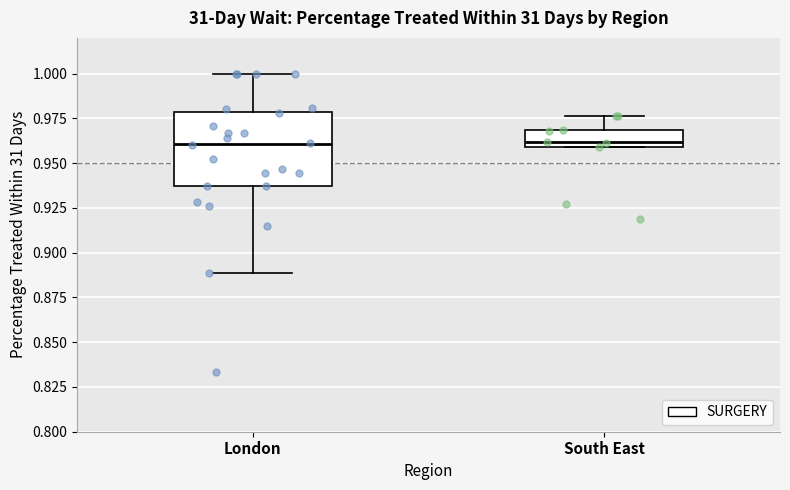

Reading left to right, transcribe this box plot: for each box, give where its median line is, the range the box spans, and where its two whiskers end, as read against the y-axis. The values are not printed on the chart, so give them approximately, as read against the axis.

London: median 0.960, box 0.940 to 0.980, whiskers 0.890 to 1.000
South East: median 0.960 (just above the box's lower edge), box 0.960 to 0.970, whiskers 0.960 to 0.975